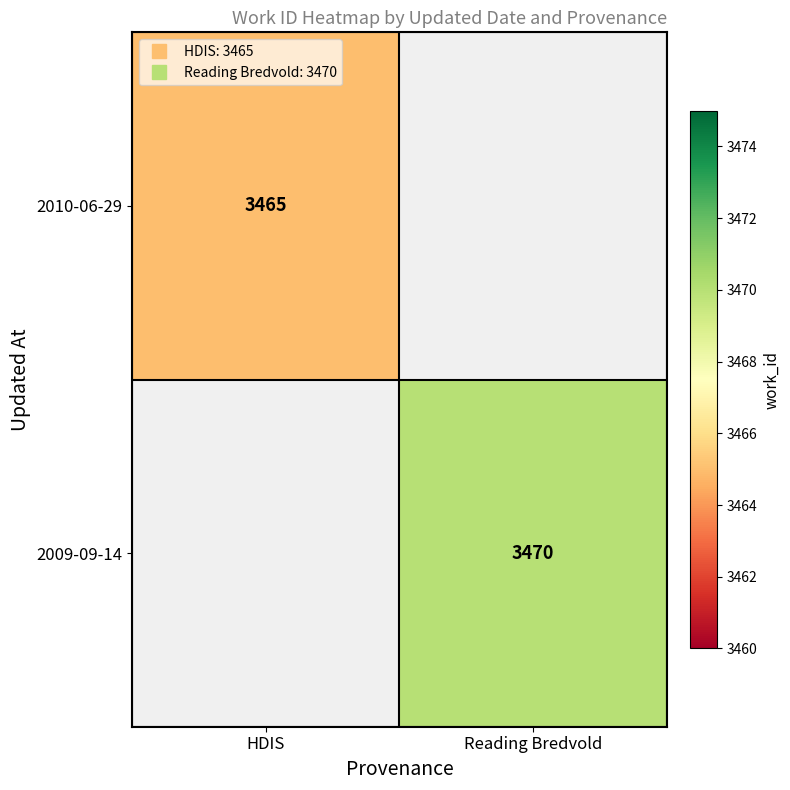

Rank the series by their maximum value, from lowest to highest.

2010-06-29, 2009-09-14